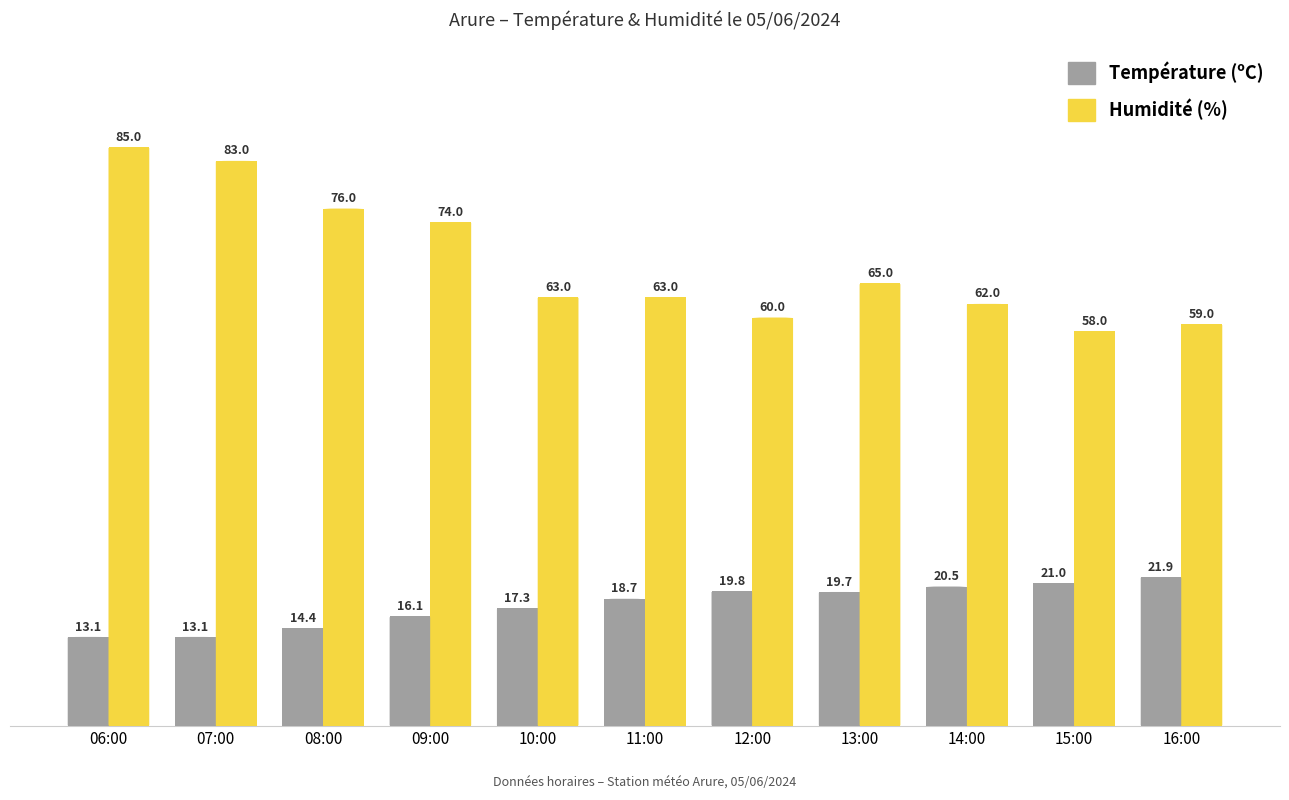

List the series in order of their peak value, highest first.

Humidité (%), Température (ºC)